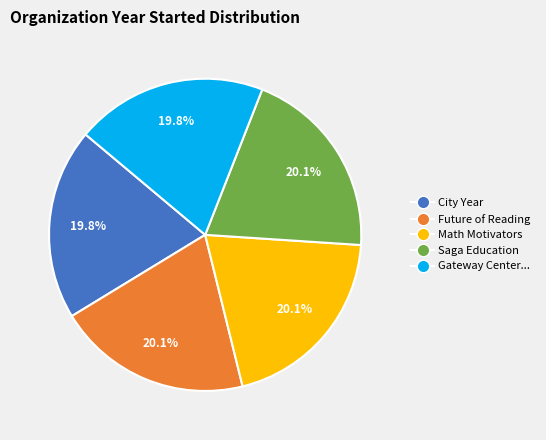

Does any single category account for the majority?

No